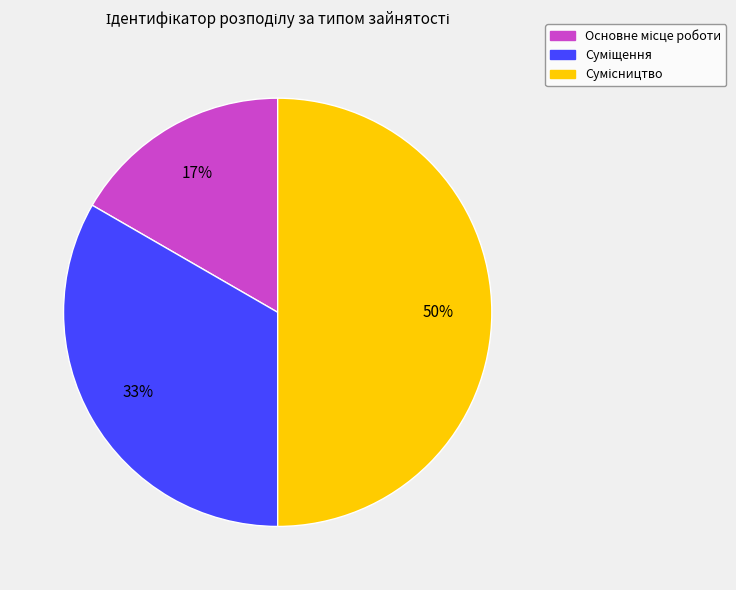

To the nearest percent, what is the average slice percentage?

33%